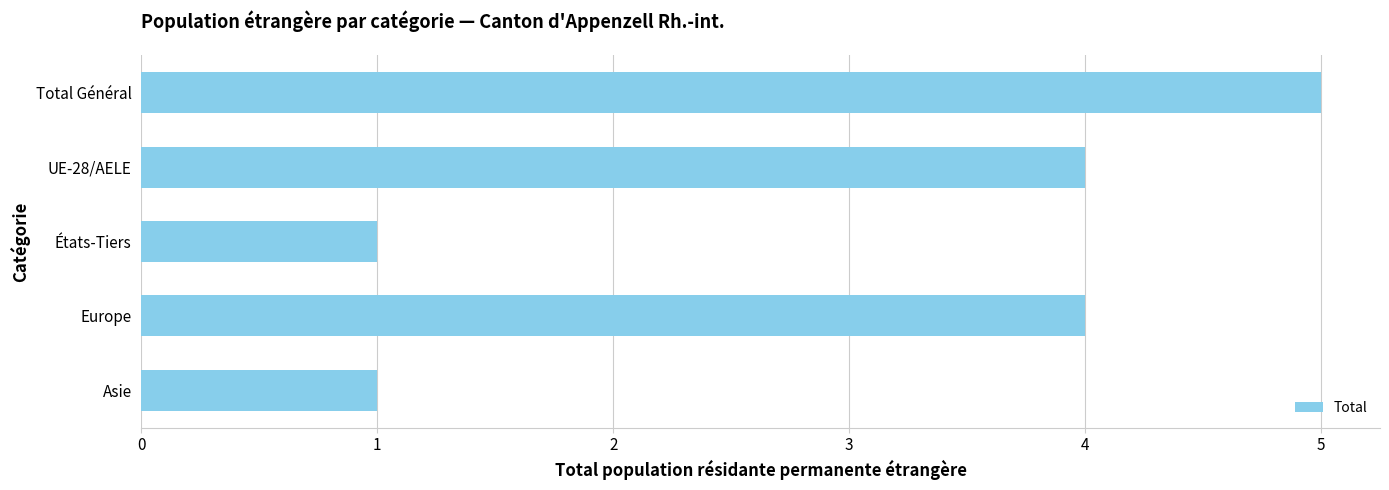

How many data points does each series have?

5